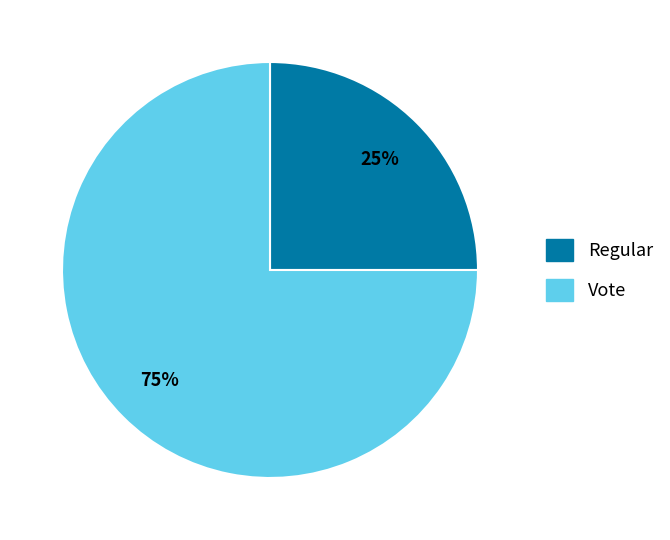

What is the smallest slice in the pie chart?

Regular